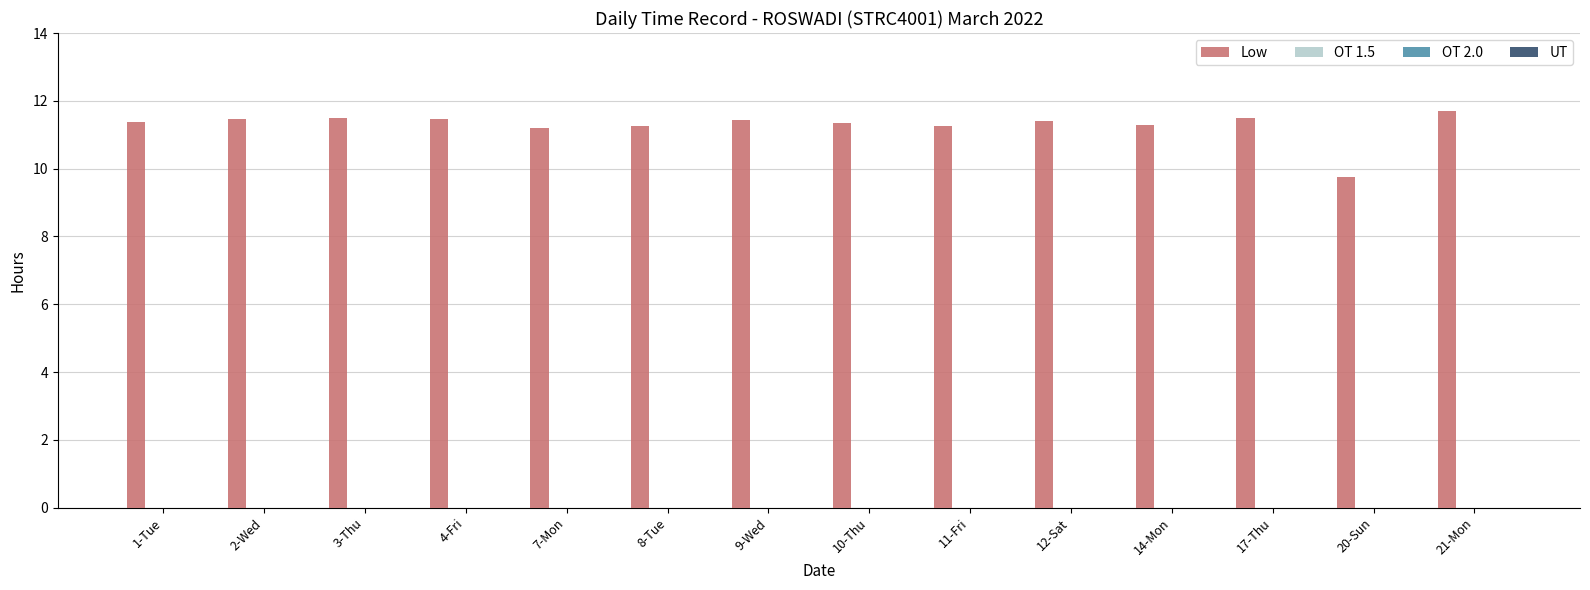

What is the difference between the maximum and second lowest values?

0.5